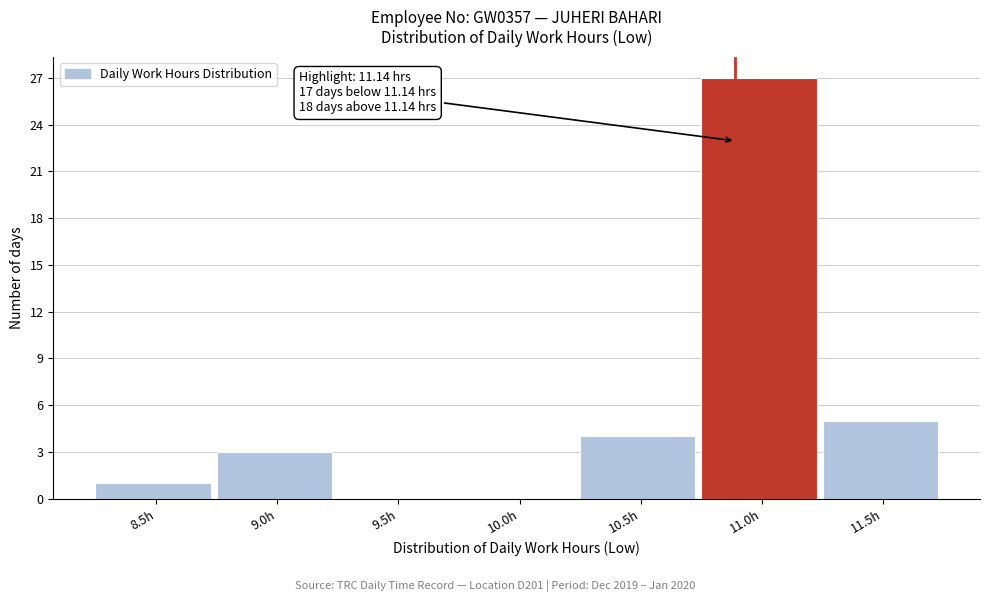

Reading left to right, what are all the values shown in this chart?

8.5h=1	9.0h=3	9.5h=0	10.0h=0	10.5h=4	11.0h=27	11.5h=5